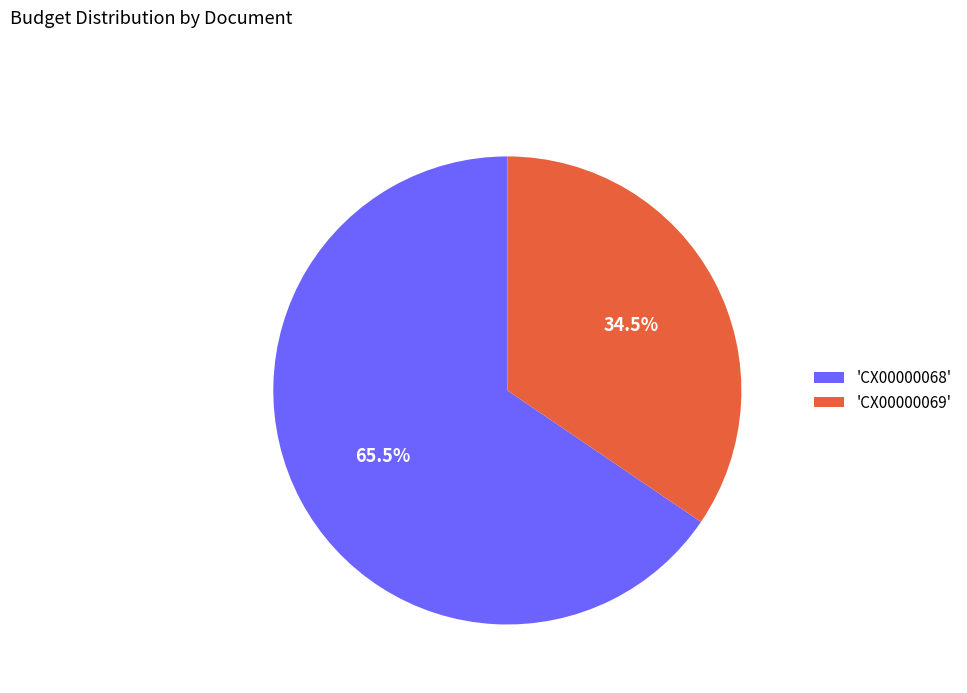

Between 'CX00000068' and 'CX00000069', which is larger?

'CX00000068'